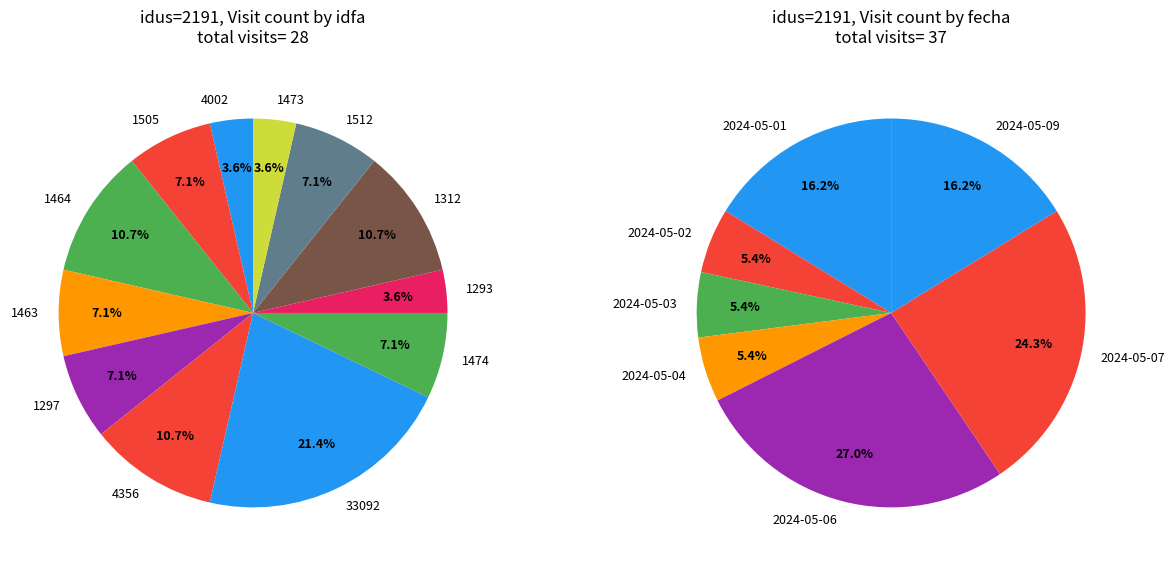

The 33092 slice represents 73% of the pie. True or false?

False